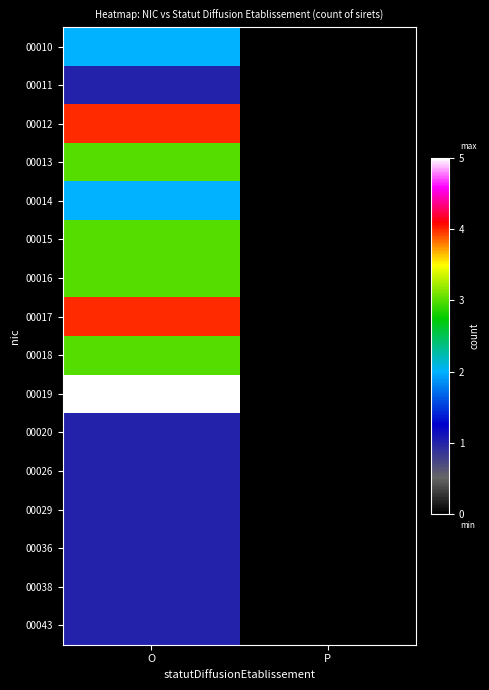

Reading left to right, transcribe all the data shown in this chart.

00010: O=2	P=0
00011: O=1	P=0
00012: O=4	P=0
00013: O=3	P=0
00014: O=2	P=0
00015: O=3	P=0
00016: O=3	P=0
00017: O=4	P=0
00018: O=3	P=0
00019: O=5	P=0
00020: O=1	P=0
00026: O=1	P=0
00029: O=1	P=0
00036: O=1	P=0
00038: O=1	P=0
00043: O=1	P=0